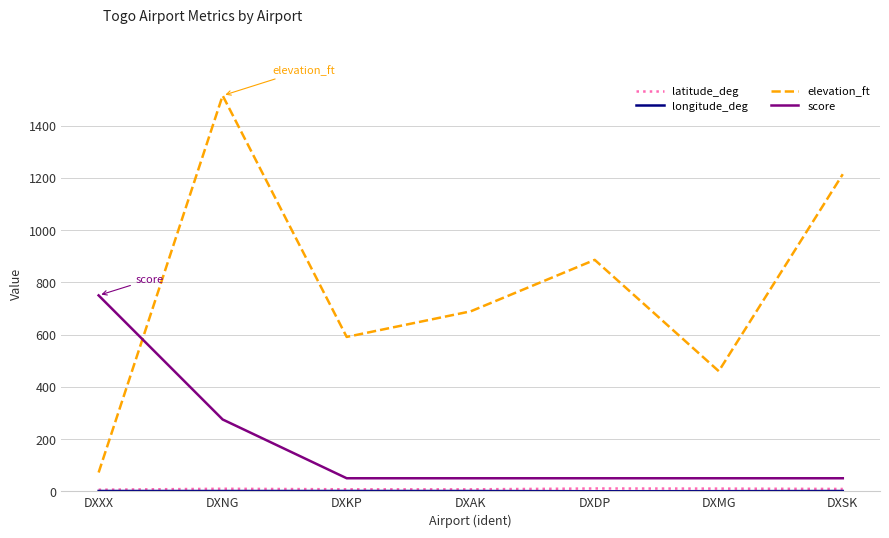

True or false: score and elevation_ft intersect in this chart.

True